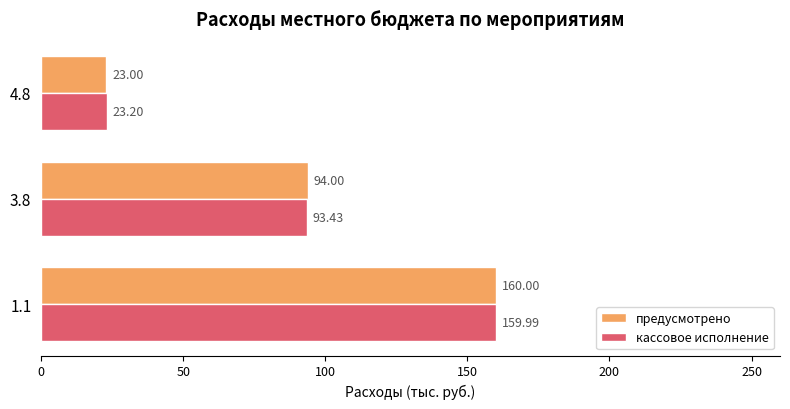

Which series has the largest range (max minus min)?

предусмотрено